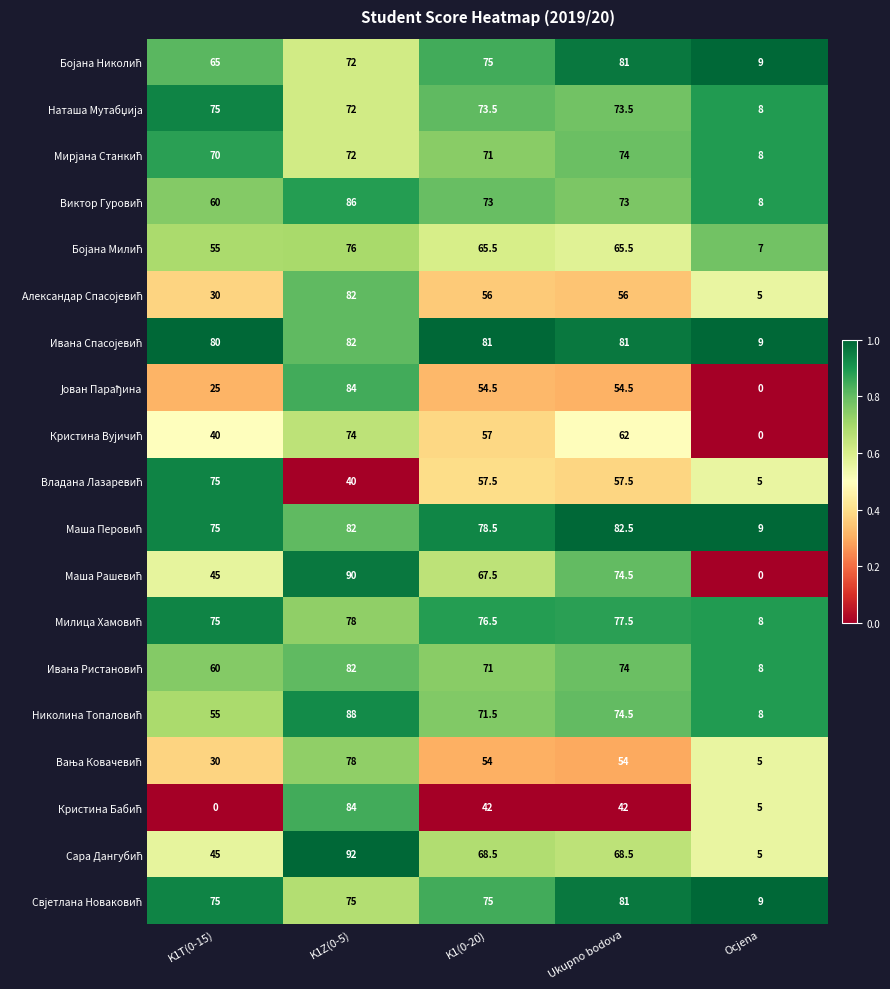

At how many categories does at least one series exceed 34?

4